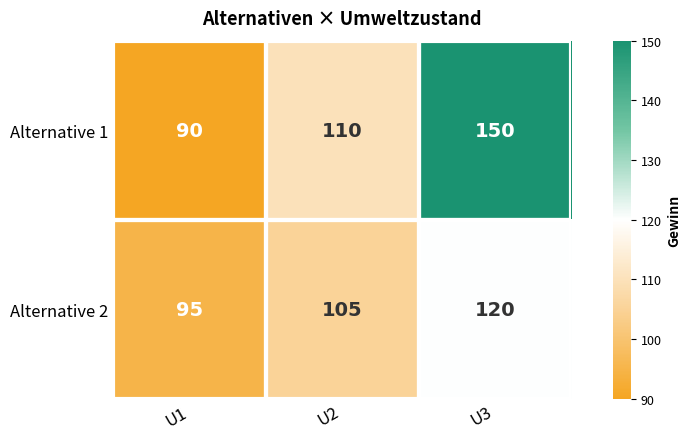

The Alternative 2 series shows 208 at U3. True or false?

False